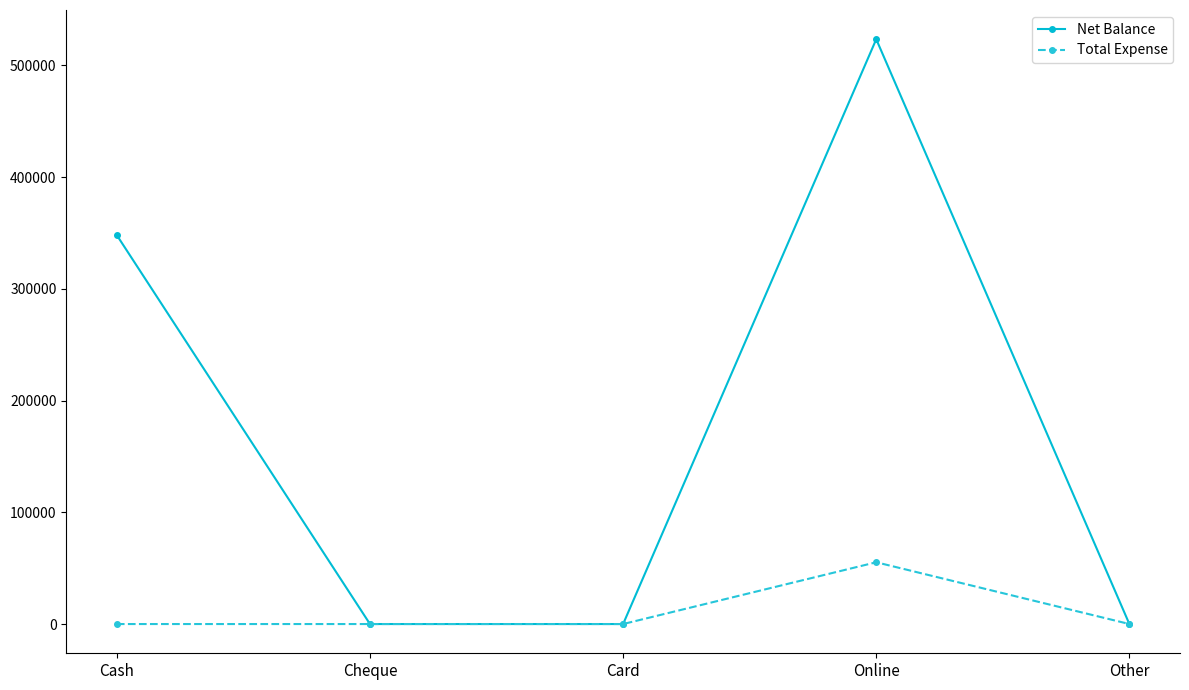

How many Net Balance values are between 0 and 347992?

4